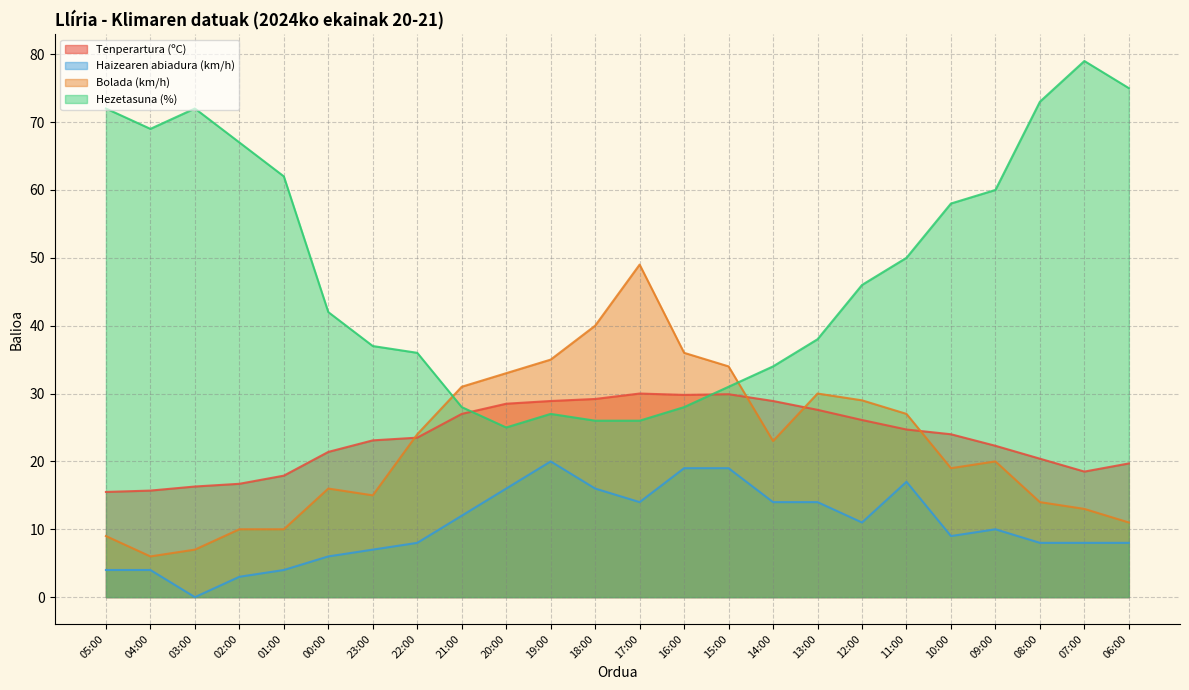

What is the difference between the highest and lowest values at 22:00?

28.0